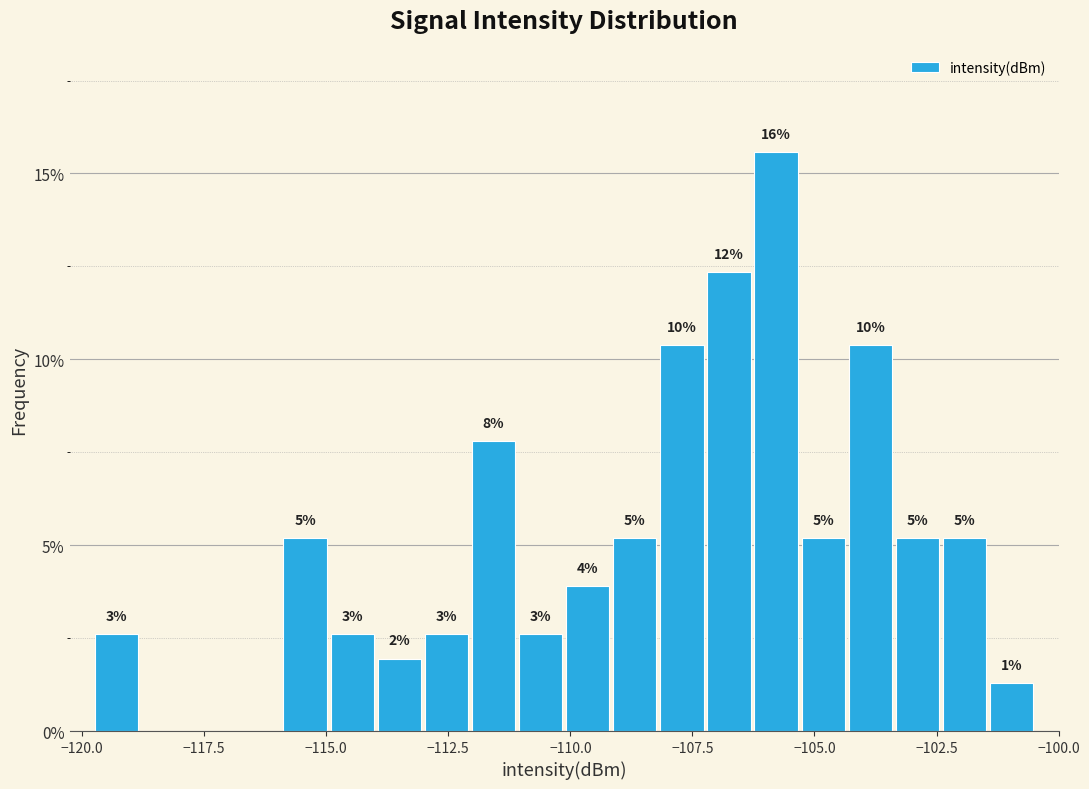

Around what value on the x-axis is the tallest bar? Give the approximate position of its centre, as read against the axis.

-106.0